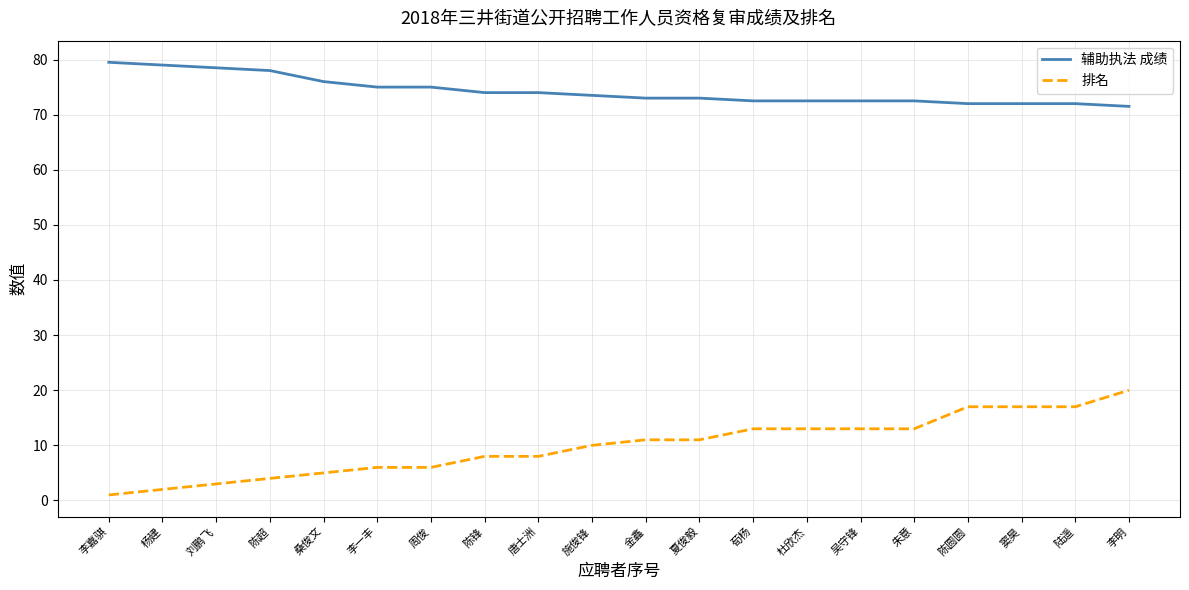

What is the greatest value displayed?

79.5